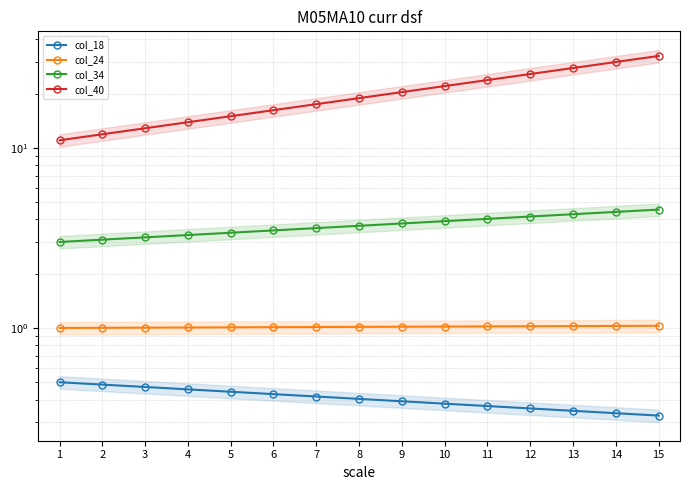

Count the number of data series in this chart.

4